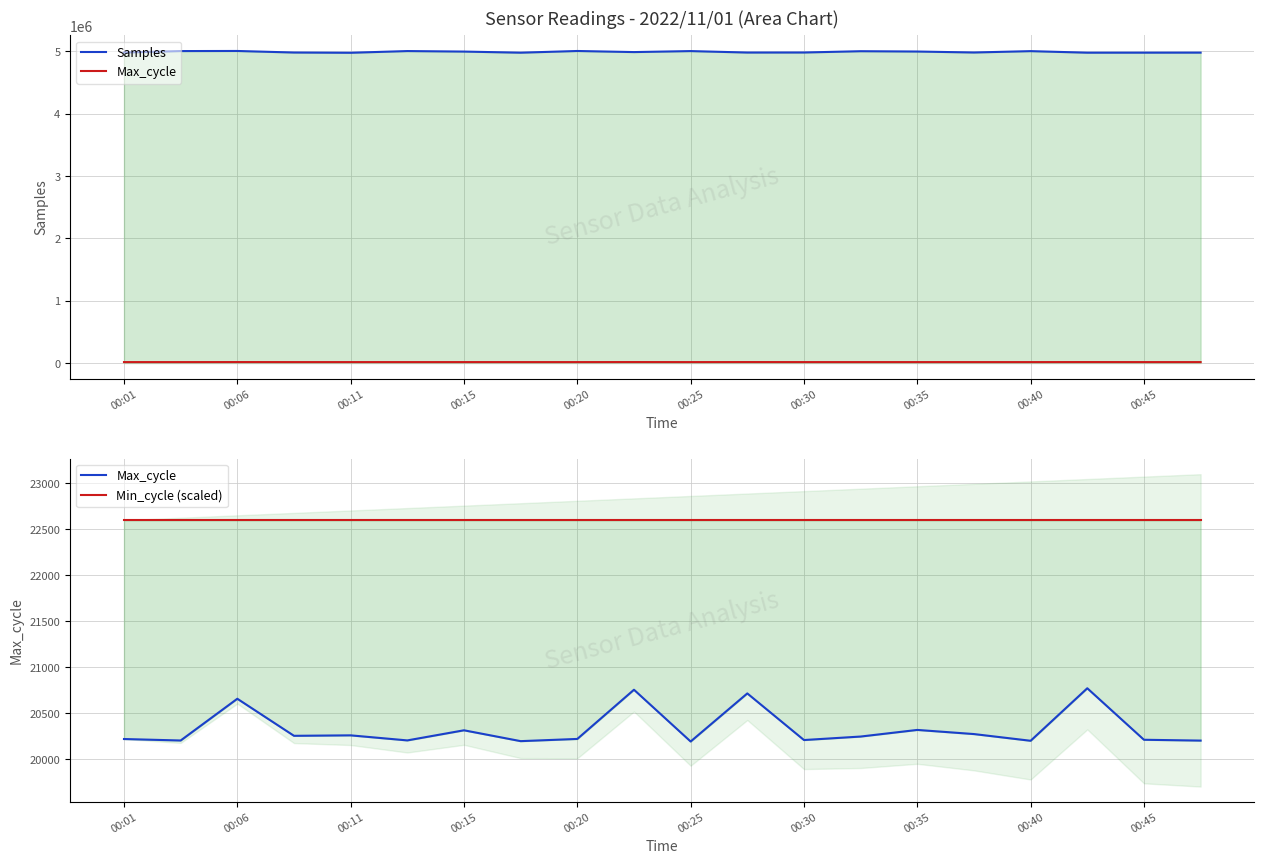

Reading left to right, transcribe all the data shown in this chart.

Samples: 4978801	5001992	5003516	4978589	4974629	5002086	4993873	4976008	5003303	4985776	5001787	4978302	4978983	4999727	4994627	4979124	5000940	4976062	4976496	4977154
Max_cycle: 20220	20204	20658	20255	20260	20205	20315	20197	20221	20756	20193	20716	20209	20247	20319	20274	20201	20772	20212	20203
Min_cycle (scaled): 22600	22600	22600	22600	22600	22600	22600	22600	22600	22600	22600	22600	22600	22600	22600	22600	22600	22600	22600	22600